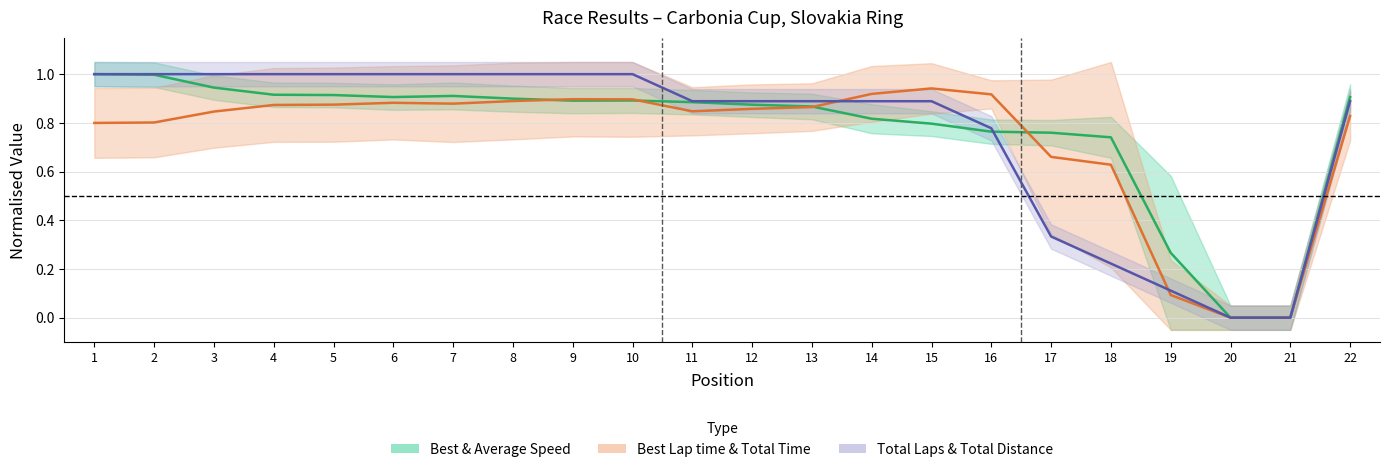

Which category has the lowest value in the Best & Average Speed series?

20